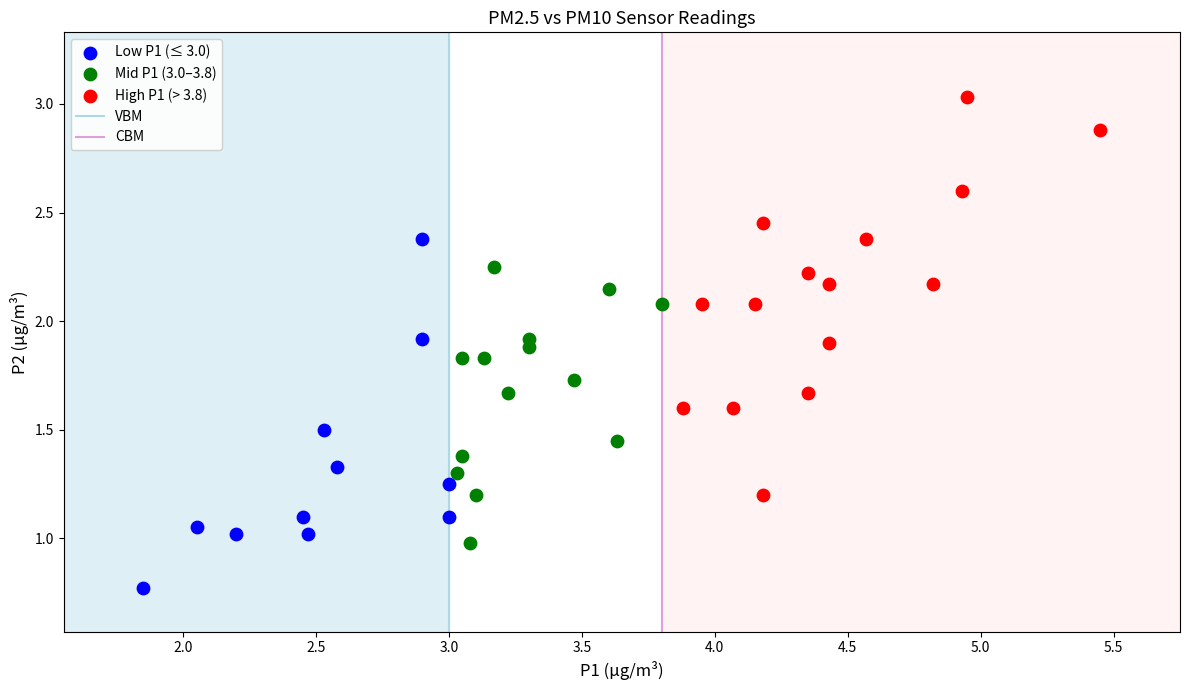

Which series contains the highest Y value?

High P1 (> 3.8)